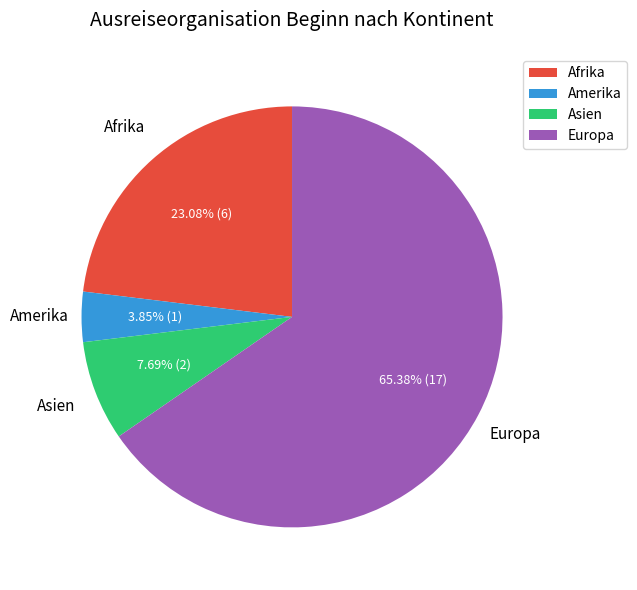

To the nearest percent, what is the difference between the largest and smallest slice percentages?

62%